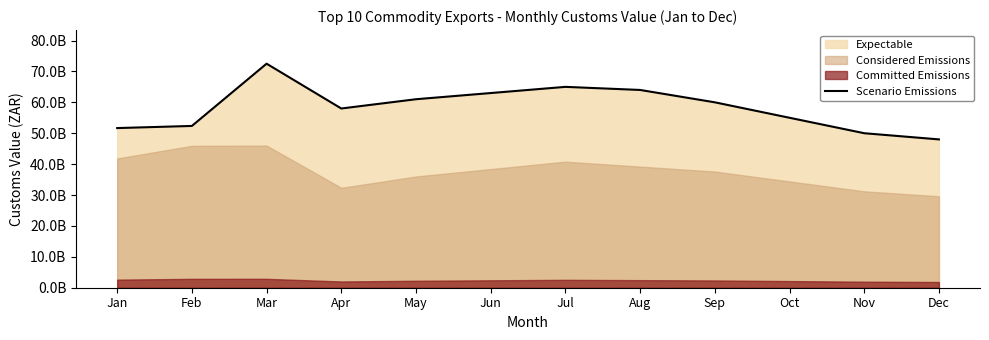

What is the greatest value displayed?

72501164647.2